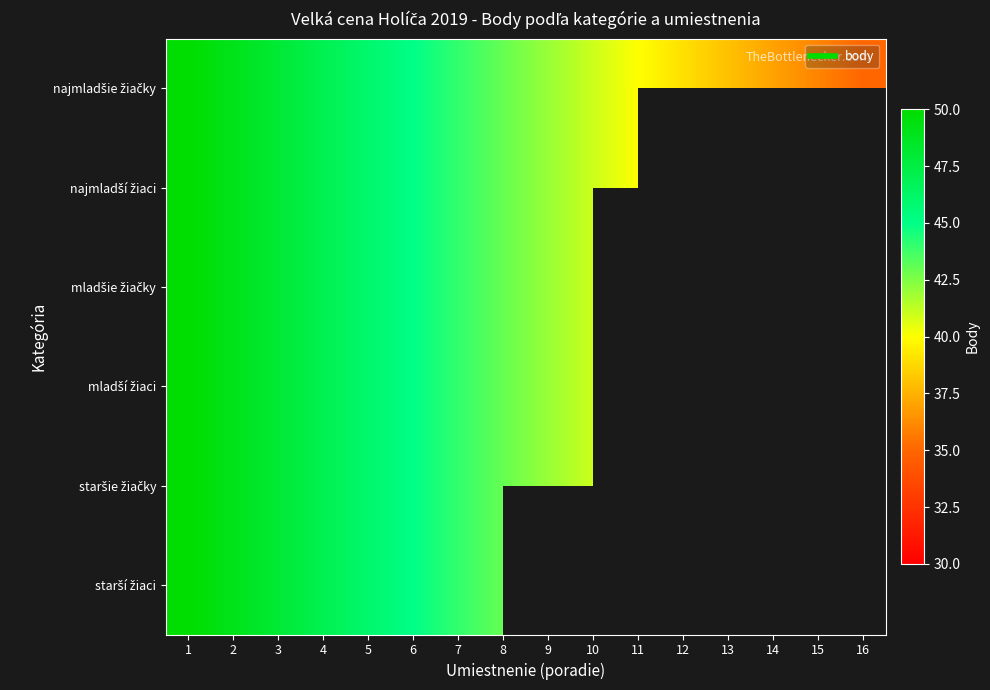

At 1, list the series in order from largest to smallest.

najmladšie žiačky, najmladší žiaci, mladšie žiačky, mladší žiaci, staršie žiačky, starší žiaci